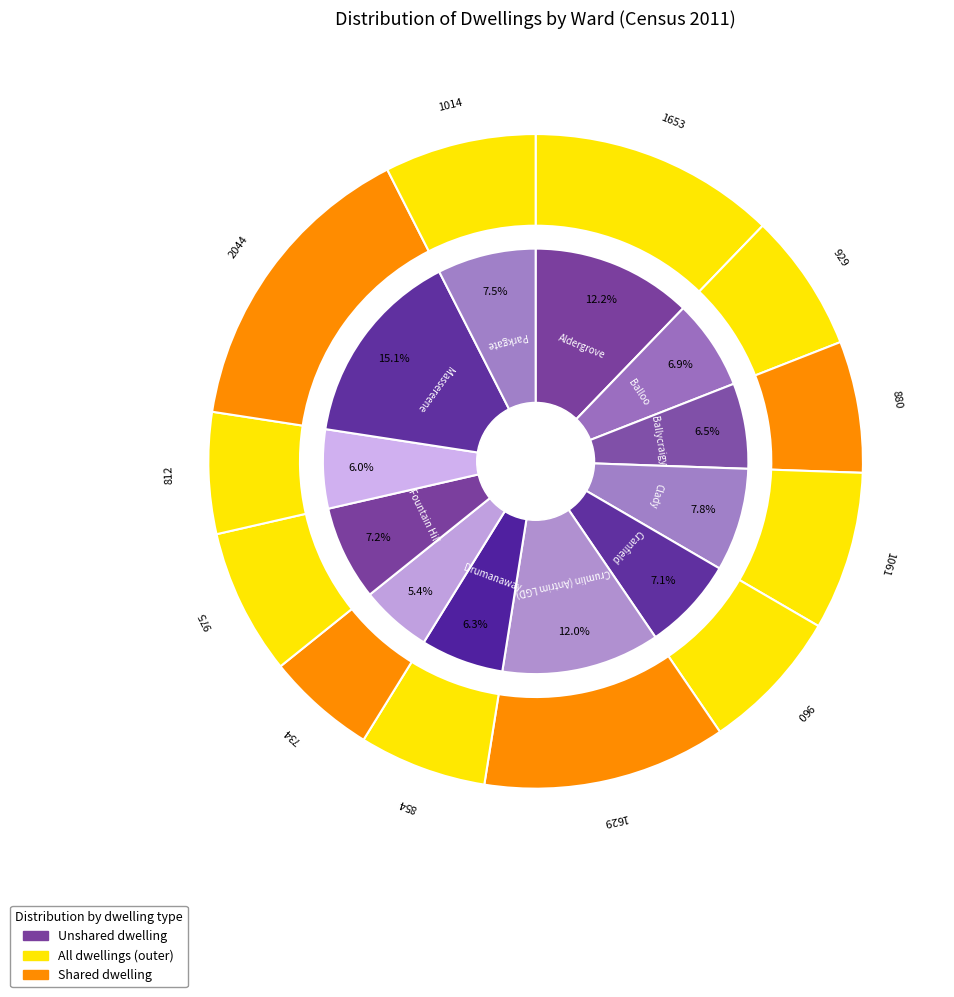

To the nearest percent, what percentage of the pie is Drumanaway?

6%